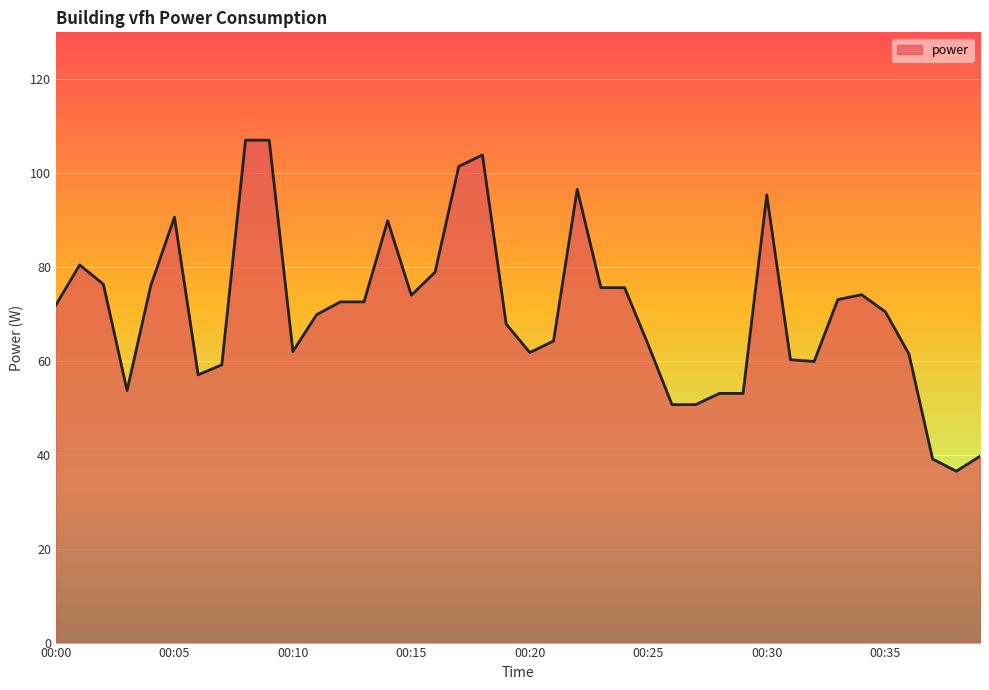

What is the maximum value shown in the chart?

107.0